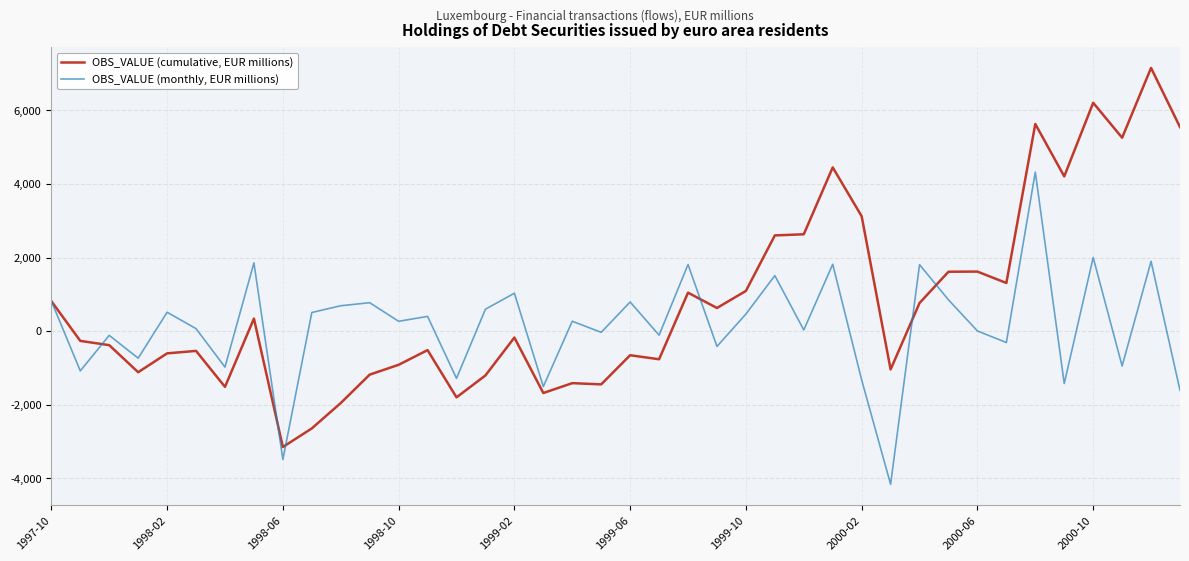

Which series has the widest spread of values?

OBS_VALUE (cumulative, EUR millions)